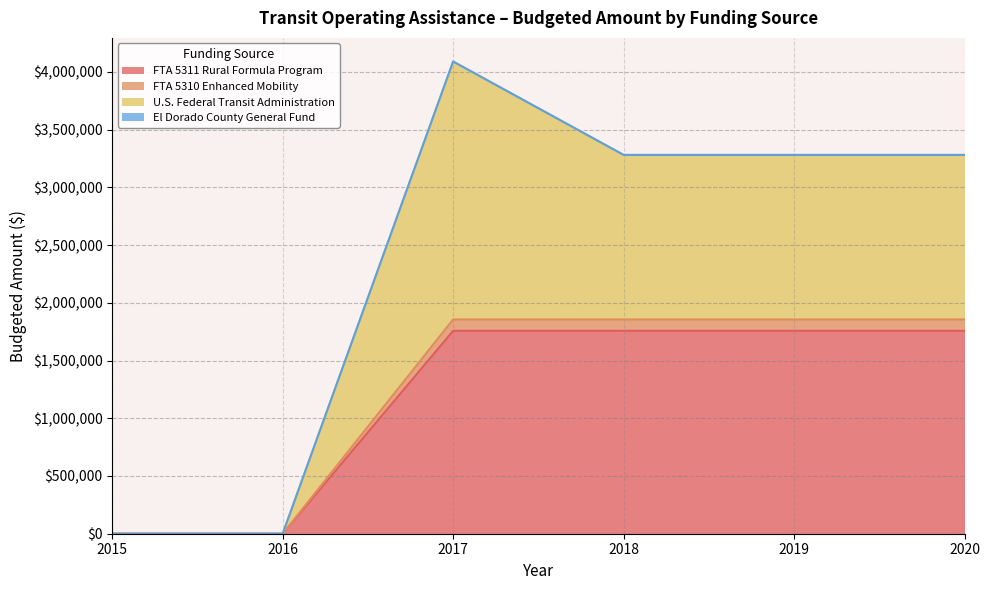

How many categories are shown in the chart?

6